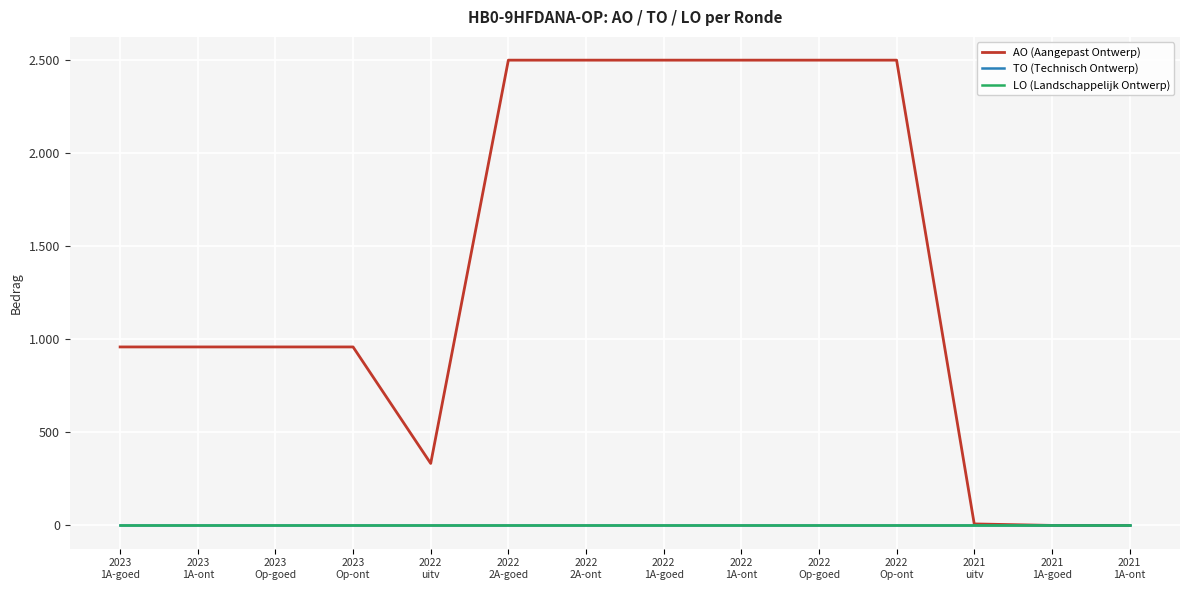

Does the chart display data point markers on the line(s)?

No